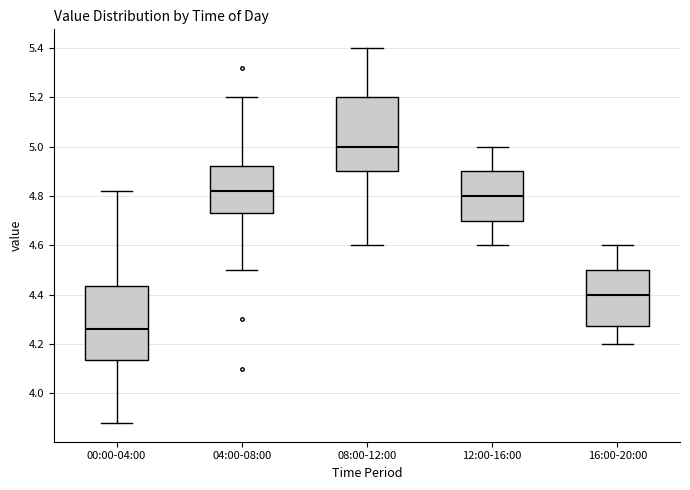

Reading left to right, read every box against the y-axis: the position of its median line, the range the box covers, and the ends of its whiskers. The values are not printed on the chart, so give them approximately, as read against the axis.

00:00-04:00: median 4.26, box 4.14 to 4.44, whiskers 3.88 to 4.82
04:00-08:00: median 4.82, box 4.74 to 4.92, whiskers 4.50 to 5.20
08:00-12:00: median 5.00, box 4.90 to 5.20, whiskers 4.60 to 5.40
12:00-16:00: median 4.80, box 4.70 to 4.90, whiskers 4.60 to 5.00
16:00-20:00: median 4.40, box 4.28 to 4.50, whiskers 4.20 to 4.60